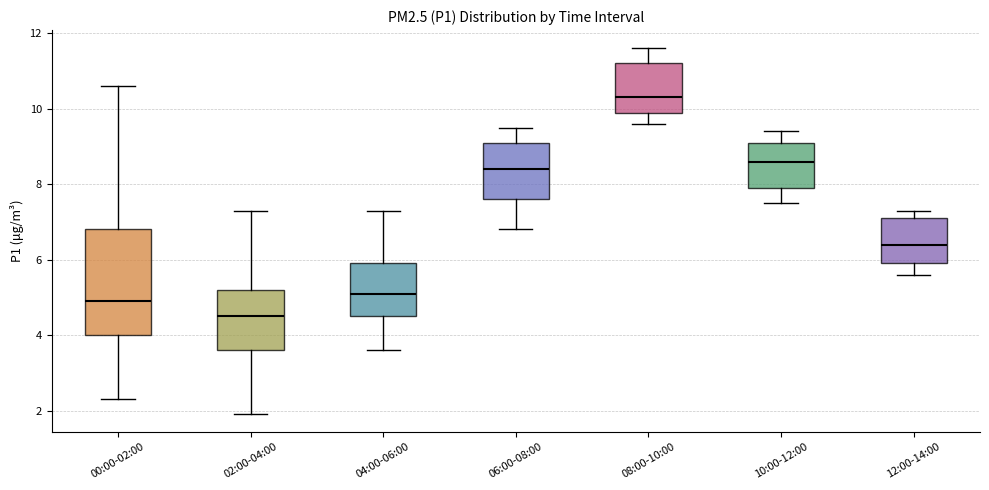

Which box's median line is the highest?

08:00-10:00